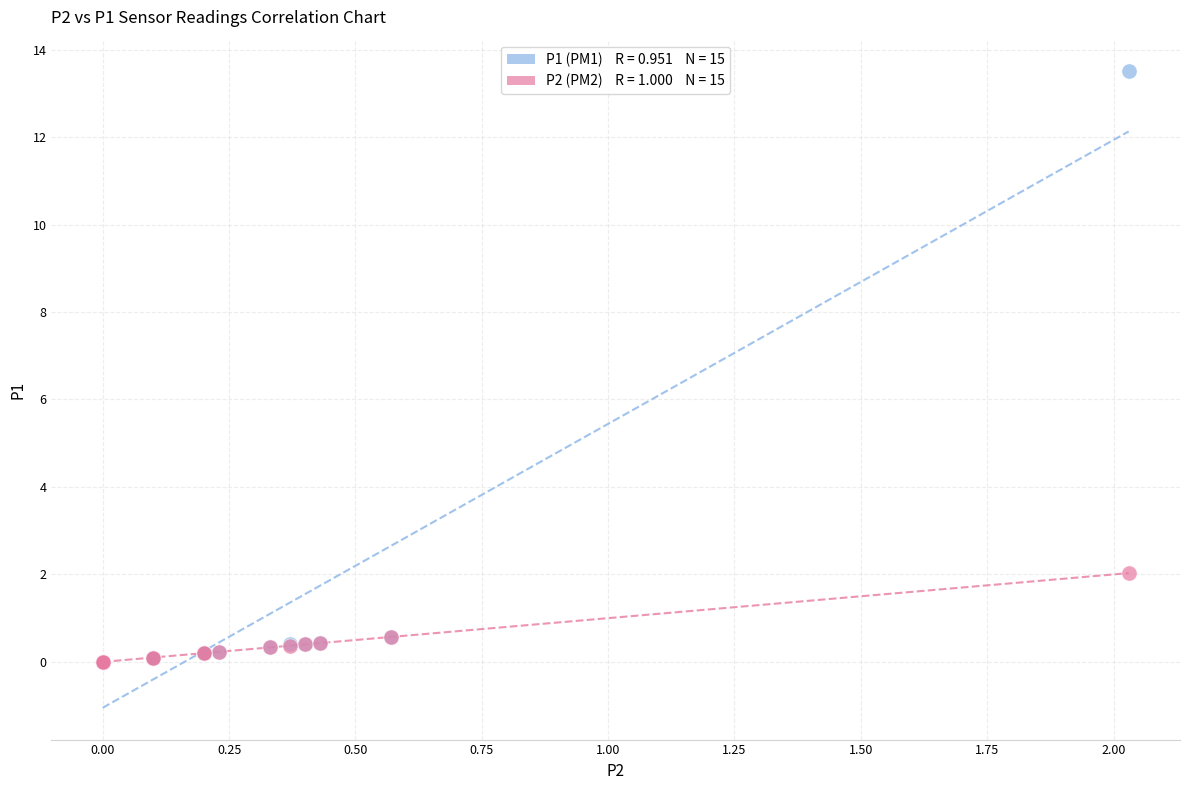

Across all series, what Y value is closest to 6?

2.0